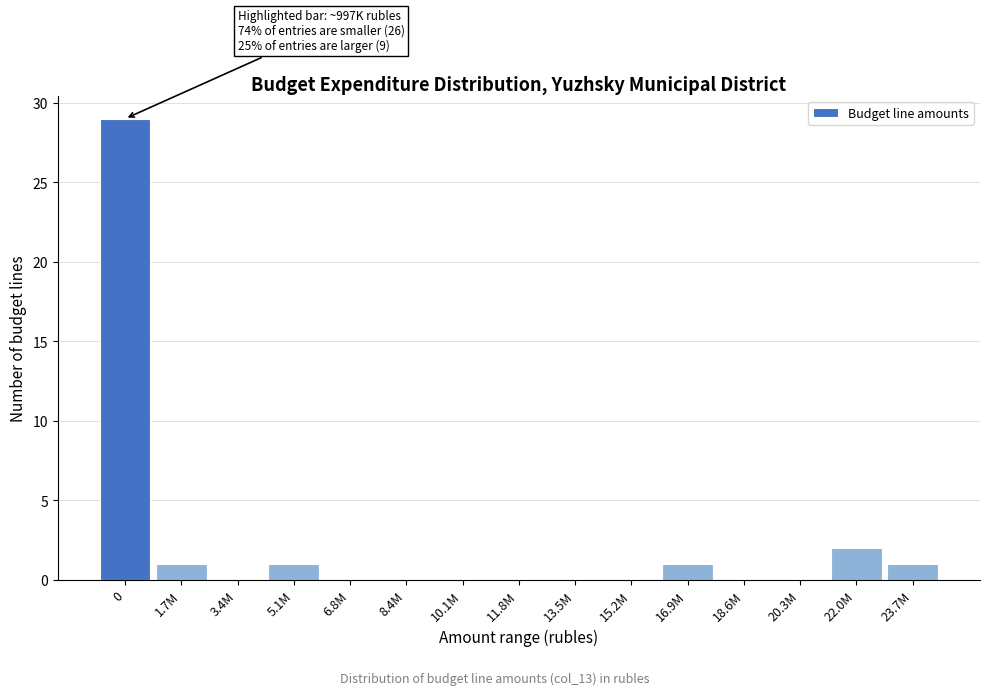

Reading left to right, list all the values displayed in this chart.

0=29	1.7M=1	3.4M=0	5.1M=1	6.8M=0	8.4M=0	10.1M=0	11.8M=0	13.5M=0	15.2M=0	16.9M=1	18.6M=0	20.3M=0	22.0M=2	23.7M=1